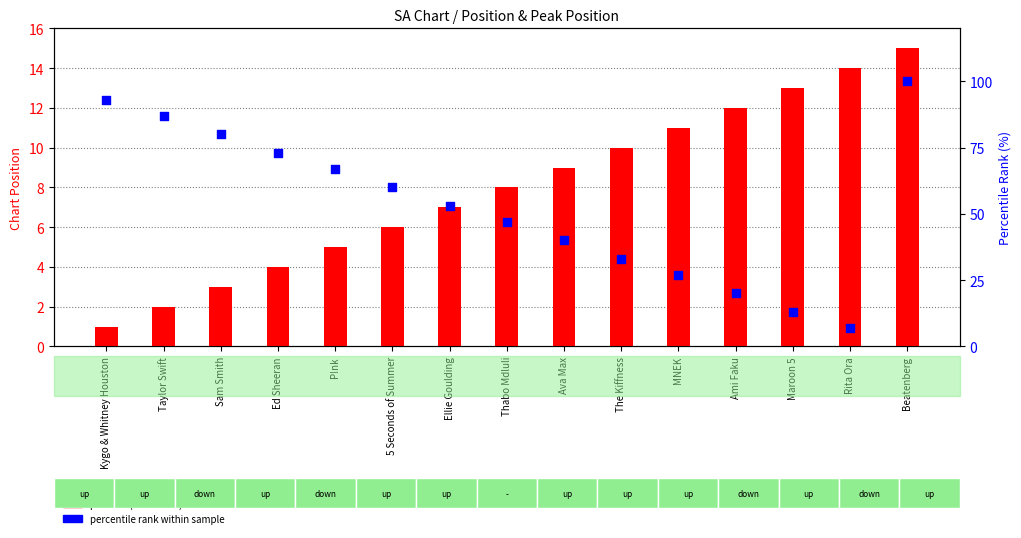

Is the value of position (chart rank) at Beatenberg greater than the value of percentile rank within sample at Ami Faku?

No